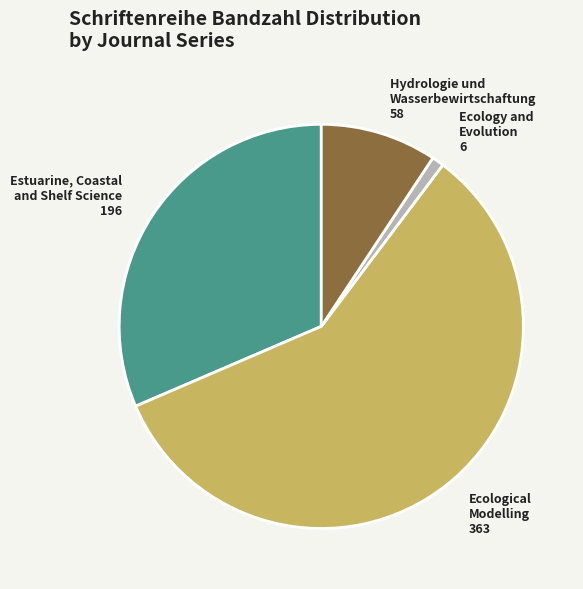

Do Hydrologie und Wasserbewirtschaftung 58 and Ecological Modelling 363 together represent more than half of the pie?

Yes